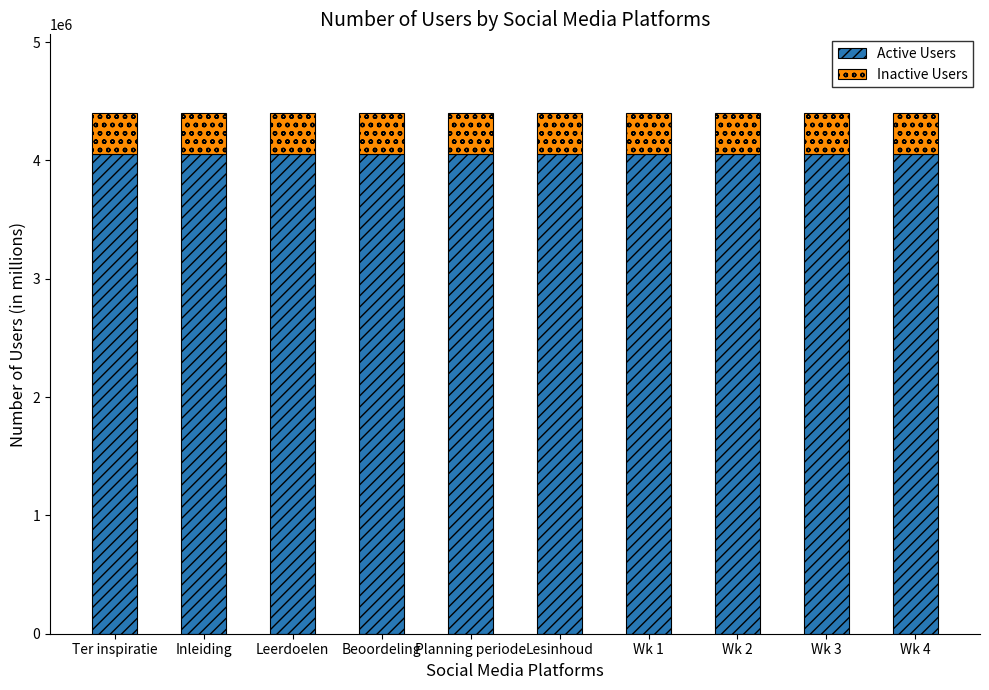

The Active Users series shows 4052275 at Lesinhoud. True or false?

True